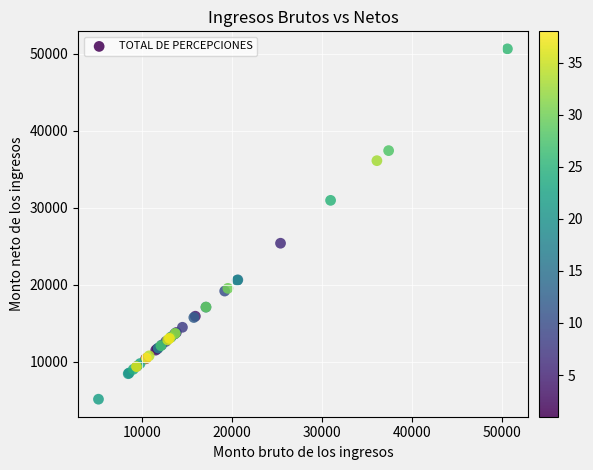

What Y value in the scatter plot is closest to 27873?

25377.7